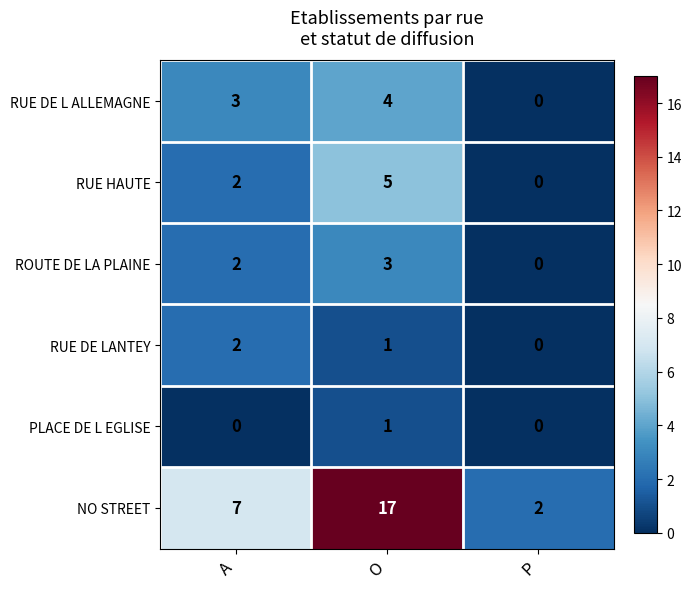

How many distinct data groups are displayed?

6